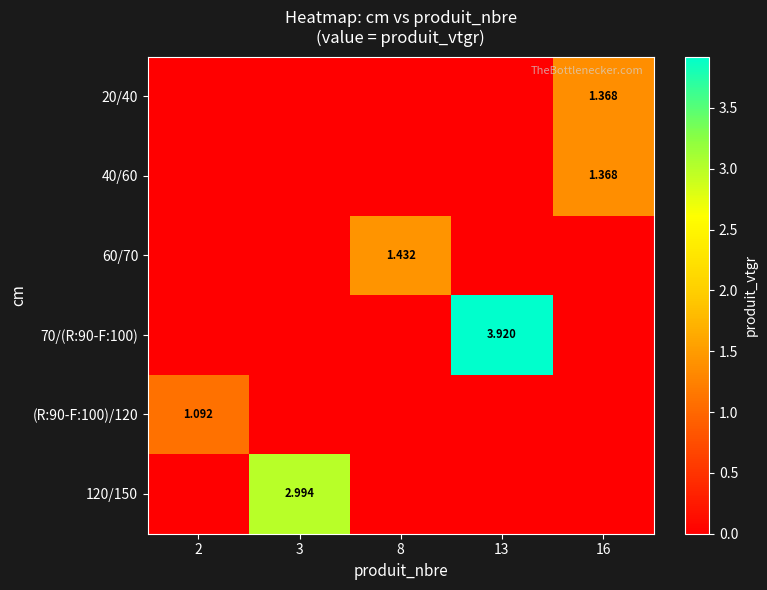

The value of row_3 at 13 is 6.5. True or false?

False